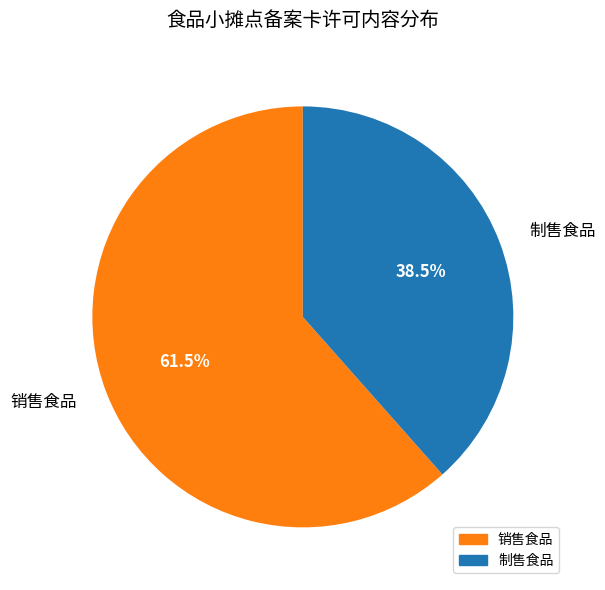

Which slice represents more than half of the pie?

销售食品